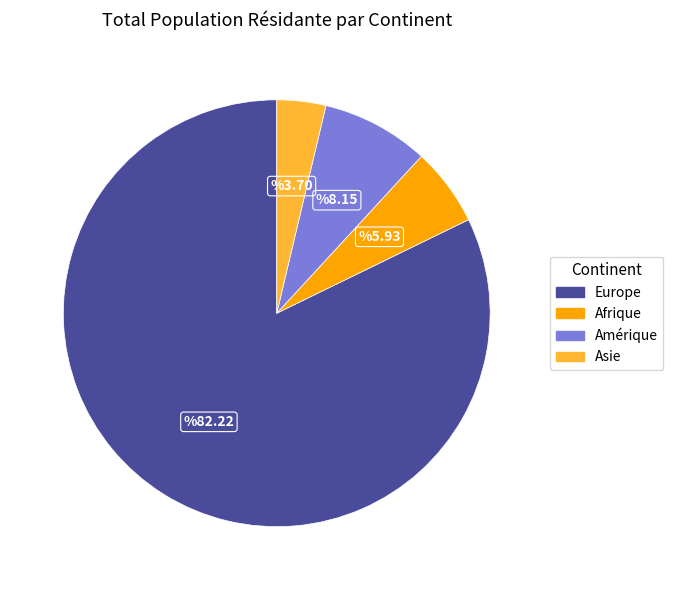

How many segments does this pie chart have?

4